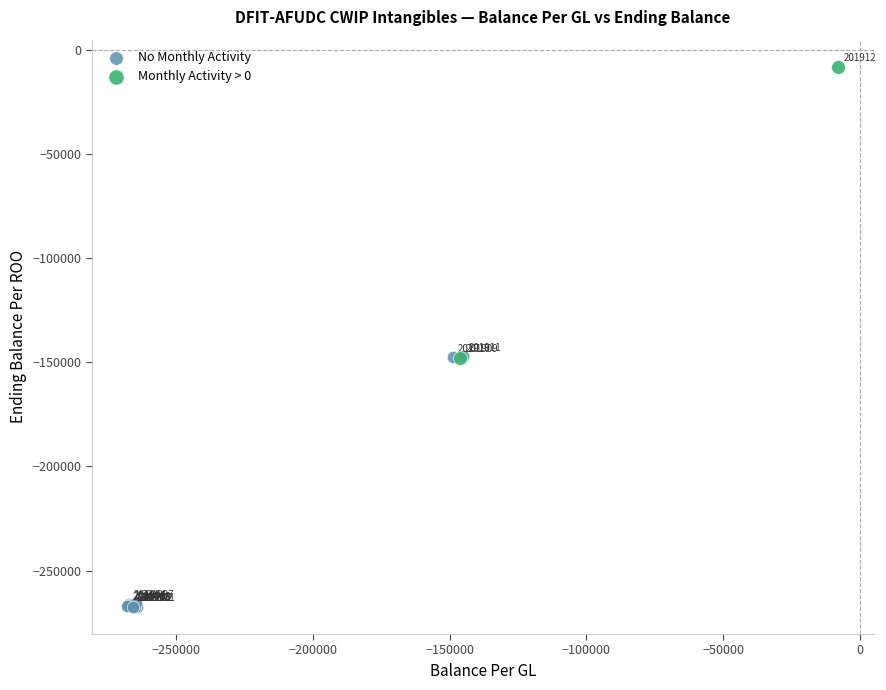

Which series has the largest Y range (max minus min)?

Monthly Activity > 0